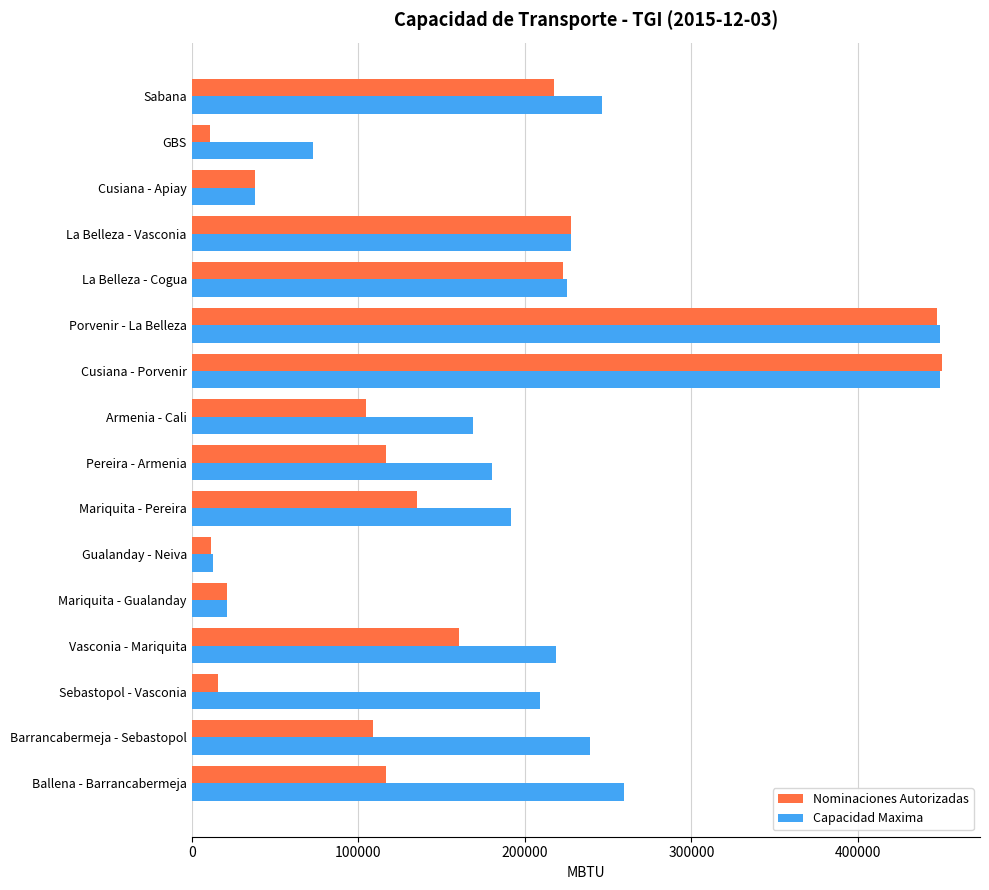

List the series in order of their overall mean, lowest first.

Nominaciones Autorizadas, Capacidad Maxima